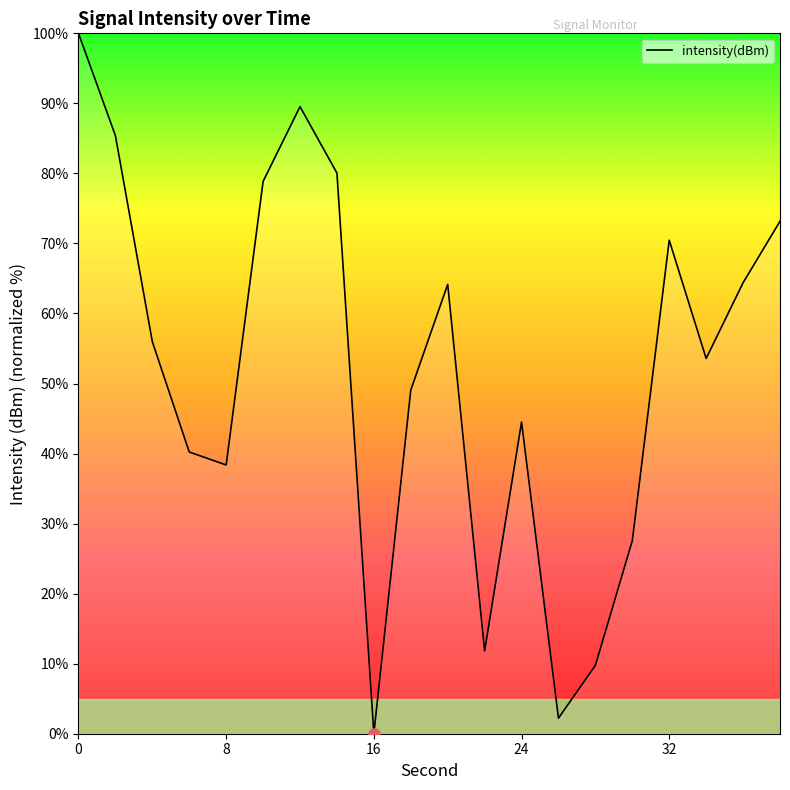

What is the average value?

52.0